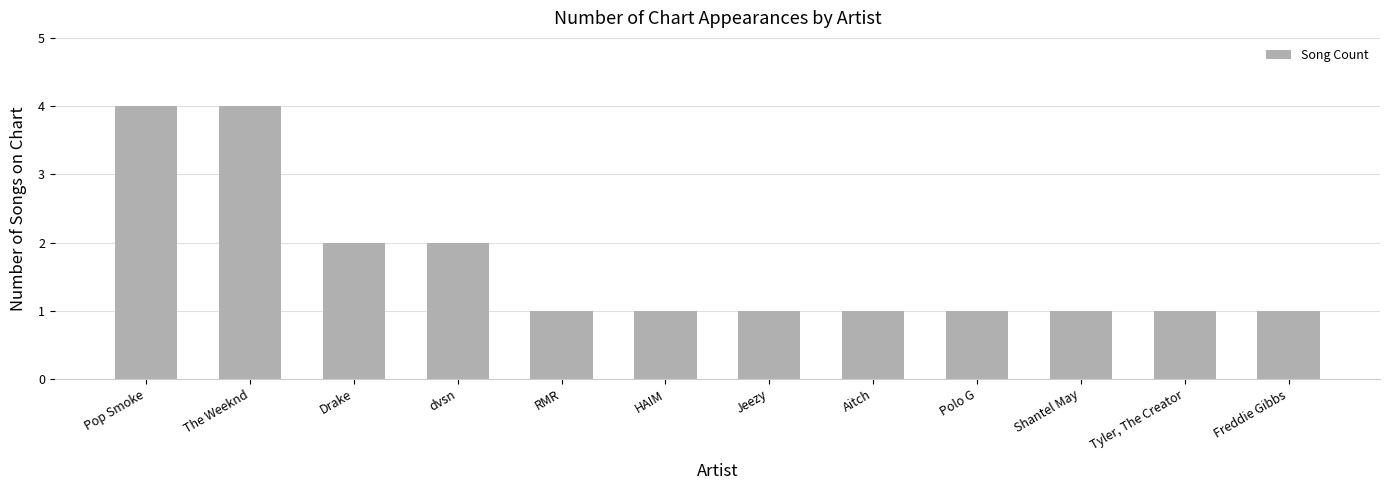

The chart shows a value of 2 at HAIM. True or false?

False